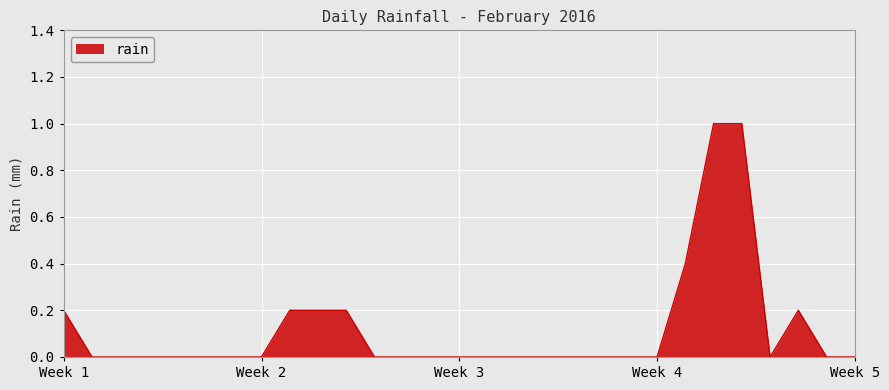

What is the difference between the maximum and minimum values?

1.0